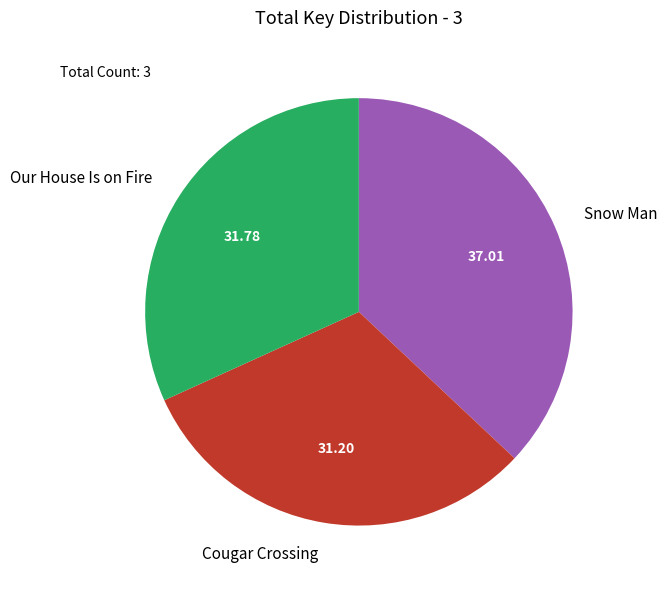

True or false: Snow Man accounts for 37% of the total.

True